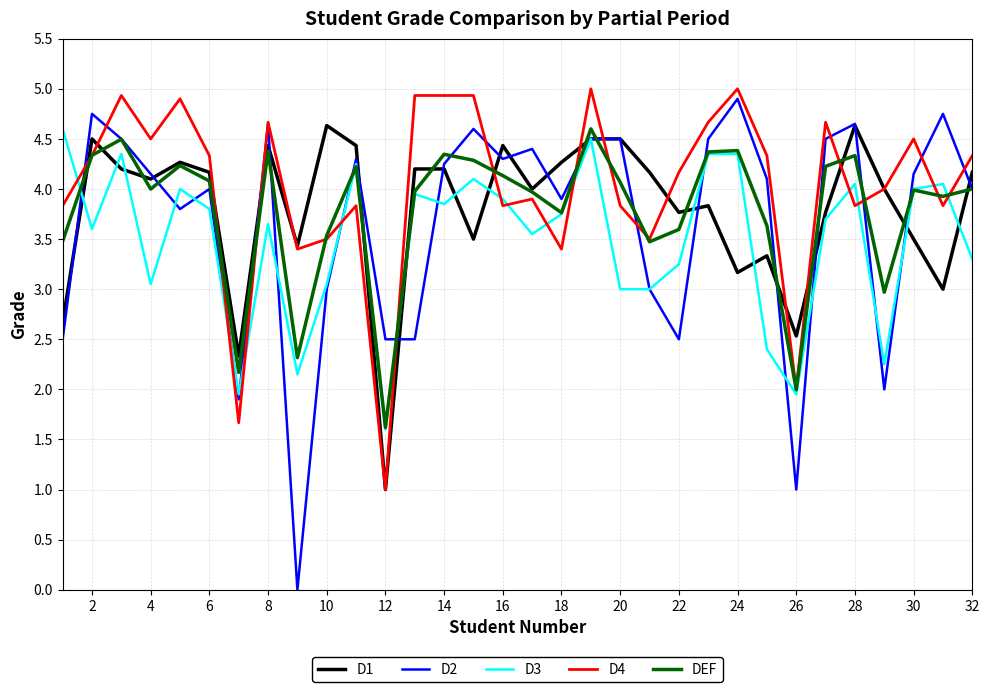

What is the highest value of the D2 series?

4.9